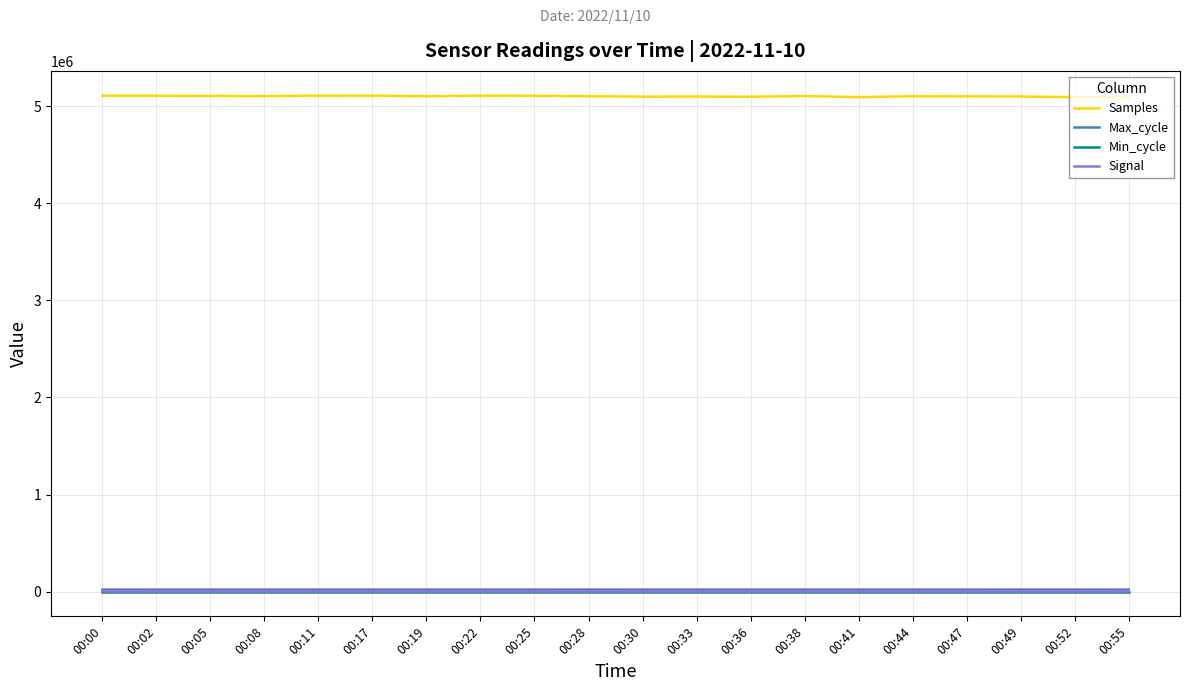

Which series has the widest spread of values?

Samples